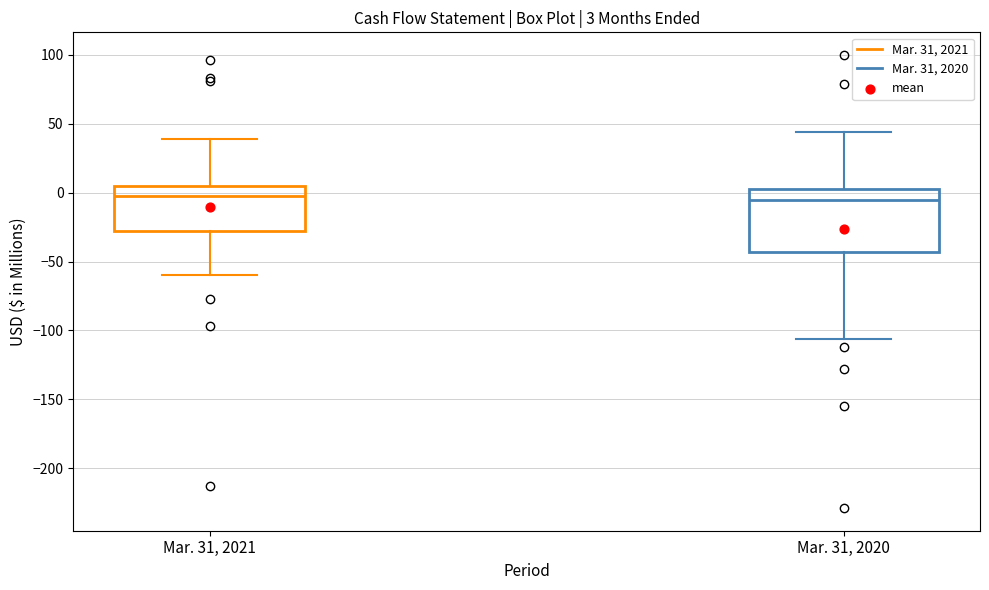

Comparing the boxes themselves (not the whiskers), which one is the tallest?

Mar. 31, 2020